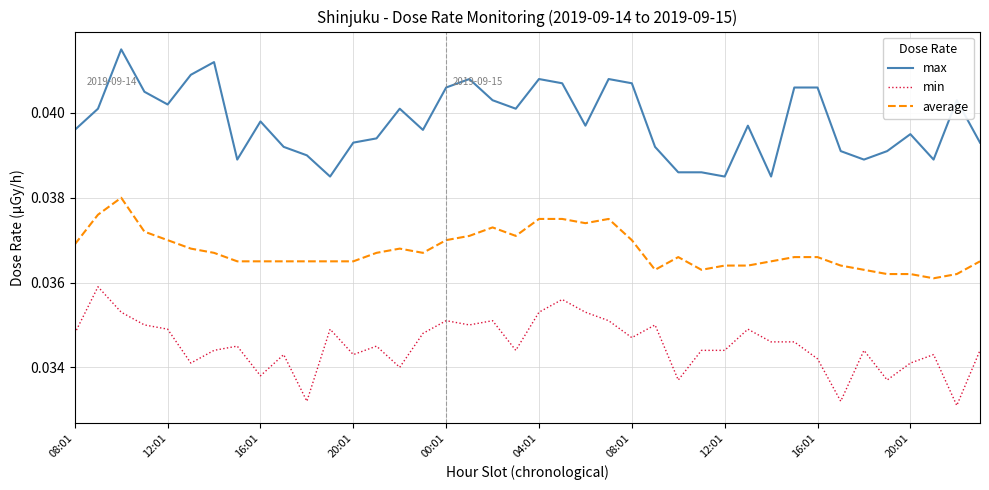

List the series in order of their peak value, lowest first.

min, average, max